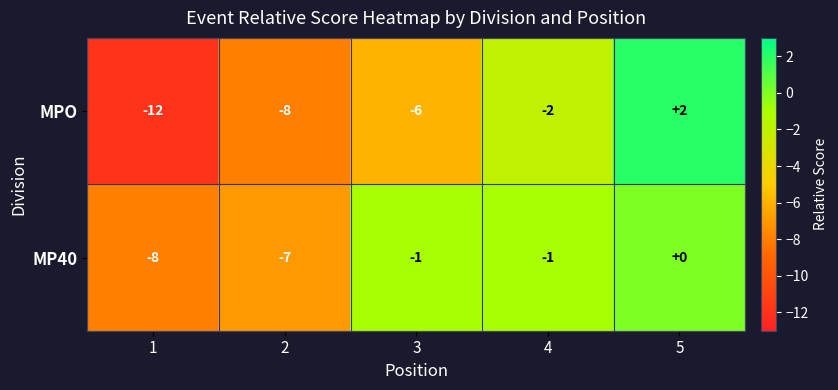

List the series in order of their peak value, highest first.

MPO, MP40